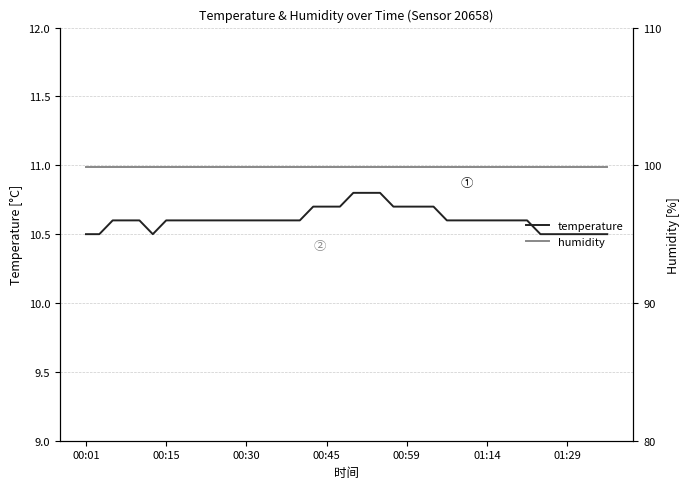

List the series in order of their peak value, lowest first.

temperature, humidity